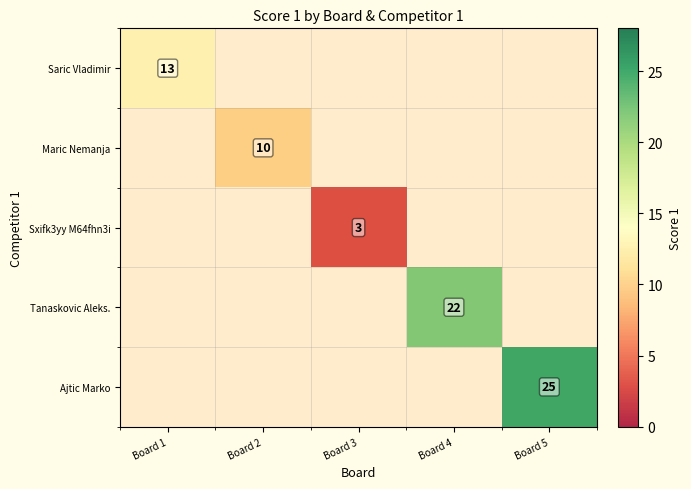

How many categories are shown in the chart?

5